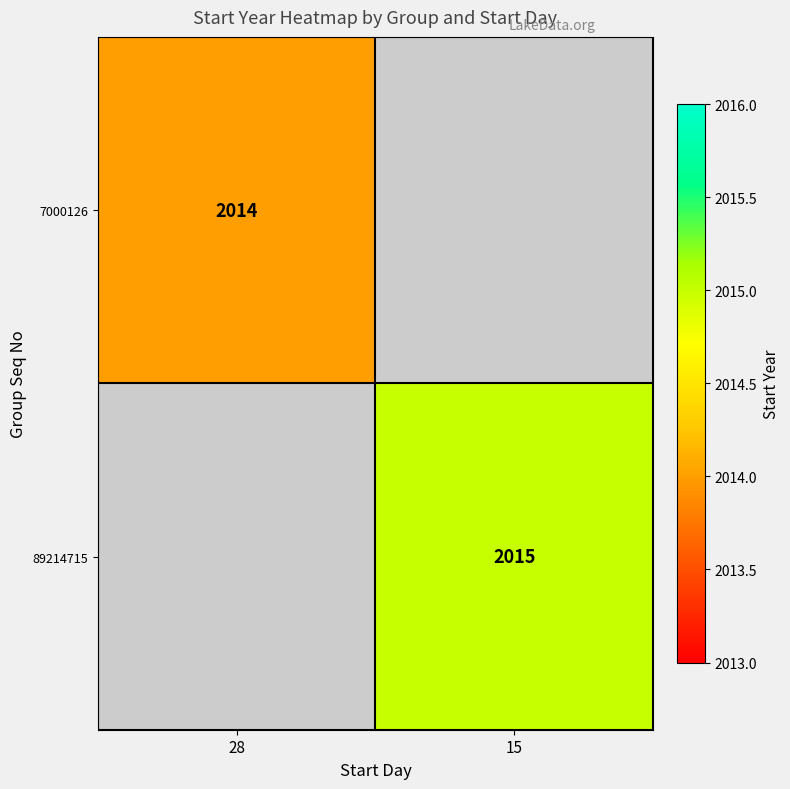

How many categories are shown in the chart?

2